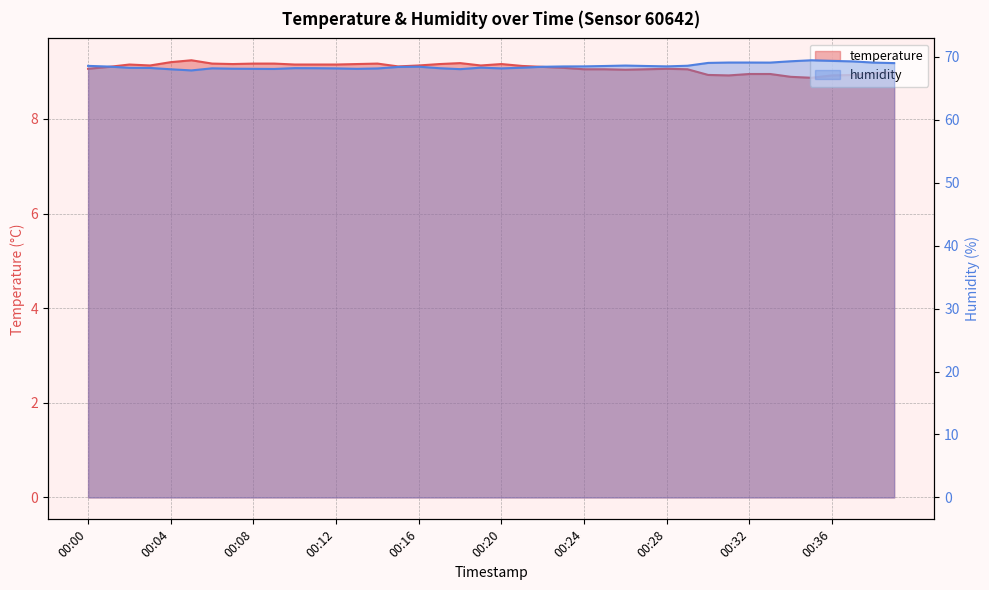

How many interior local peaks does the temperature series have?

6